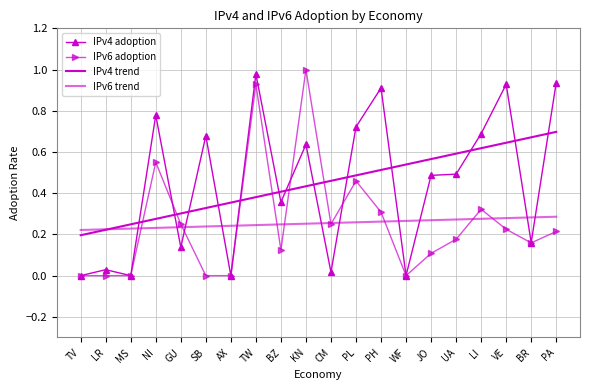

How many distinct data groups are displayed?

4